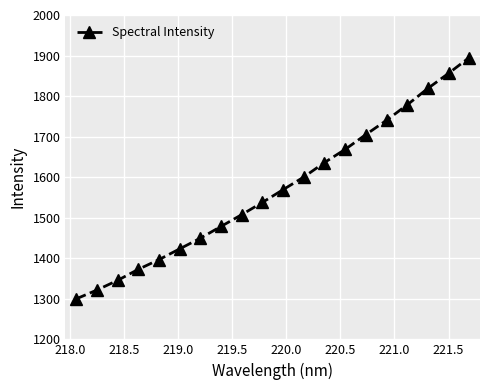

What is the minimum value shown in the chart?

1299.9